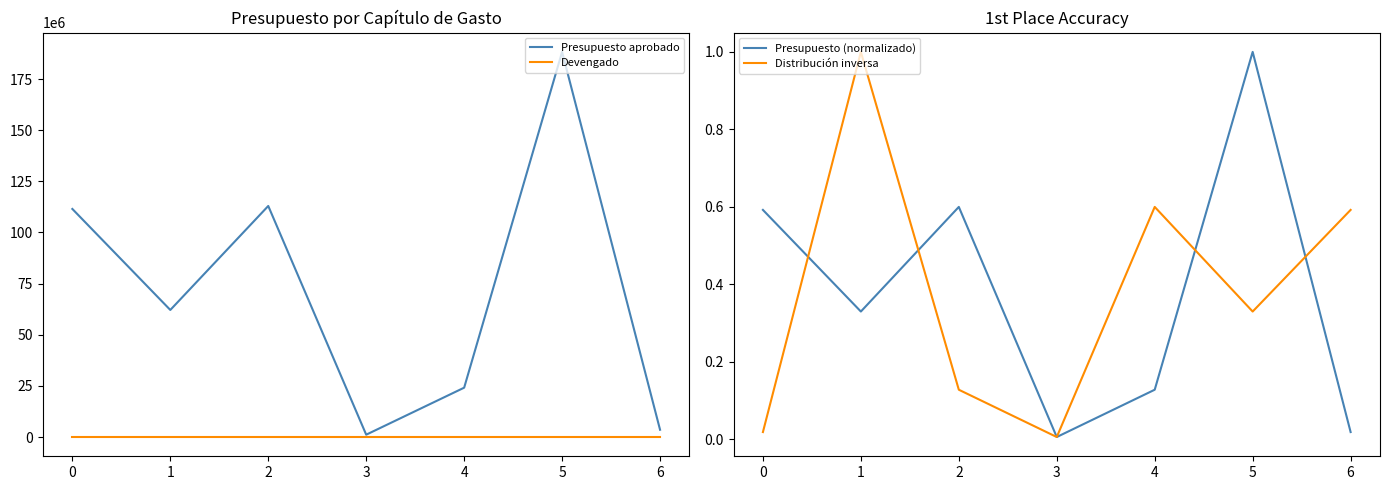

Which series has the largest range (max minus min)?

Presupuesto aprobado